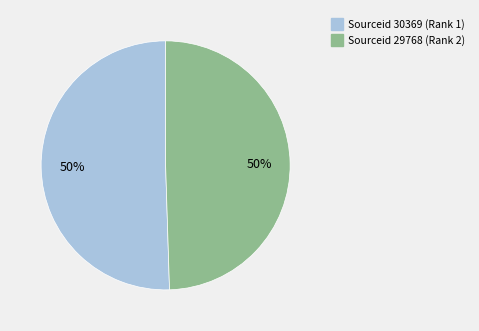

To the nearest percent, what percentage of the pie is Sourceid 30369 (Rank 1)?

50%